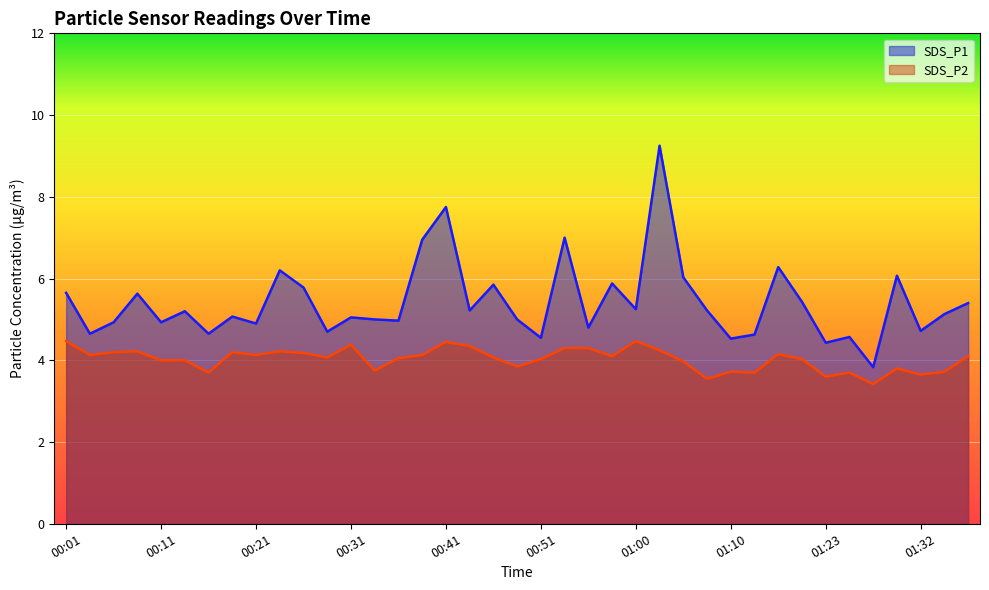

What is the maximum value shown in the chart?

9.2